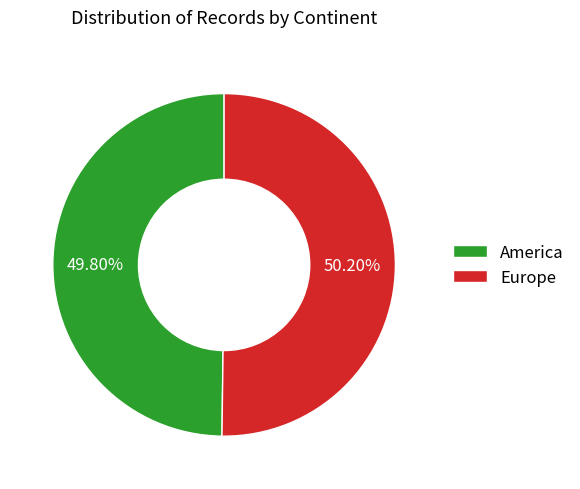

What percentage do Europe and America together represent?

100.0%